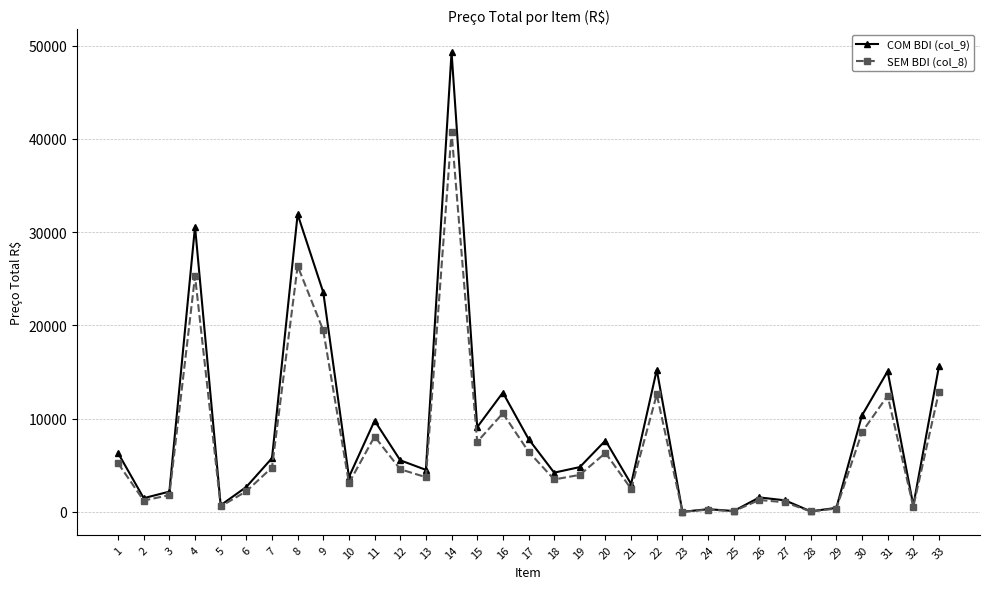

Does the chart have visible grid lines?

Yes